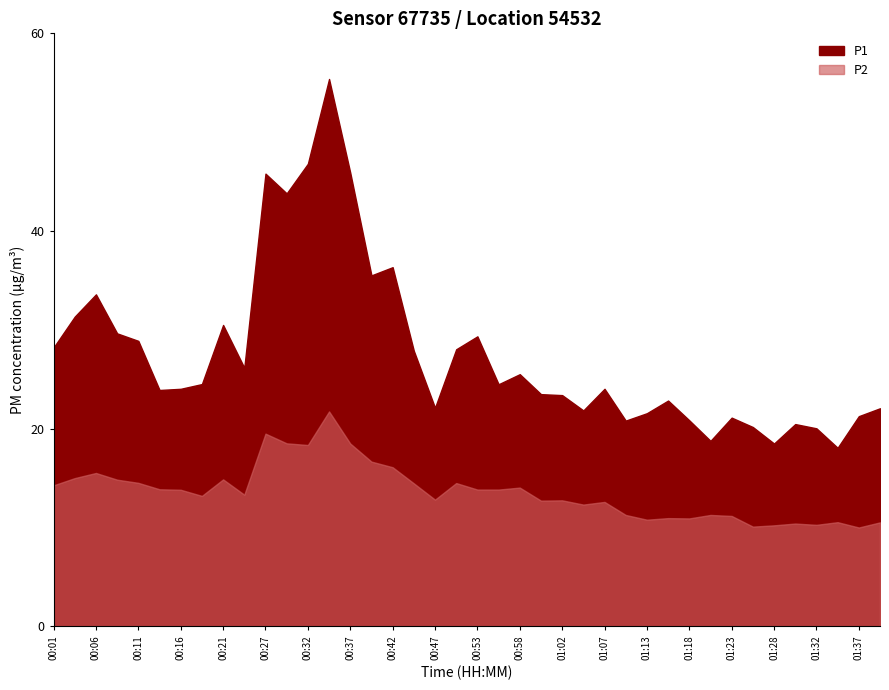

Which has a higher value, 00:01 or 00:32?

00:32